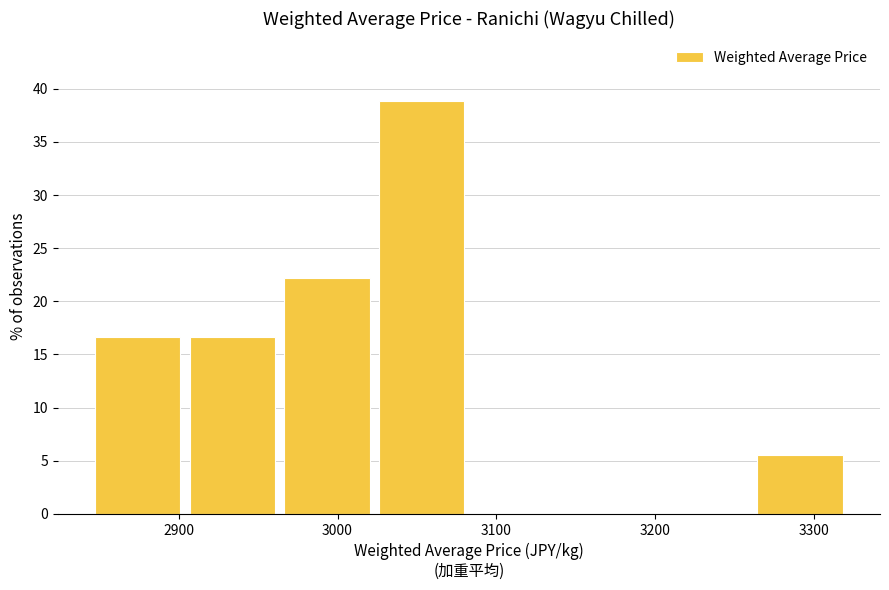

Reading left to right, transcribe this chart: for each bar, give the range it covers on the x-axis and its height. Neither the bar edges nor the heights are printed on the chart, so give them approximately, as read against the axes.

2840 to 2900: 16.5
2900 to 2960: 16.5
2960 to 3020: 22.0
3020 to 3080: 39.0
3080 to 3140: 0
3140 to 3200: 0
3200 to 3260: 0
3260 to 3320: 5.5